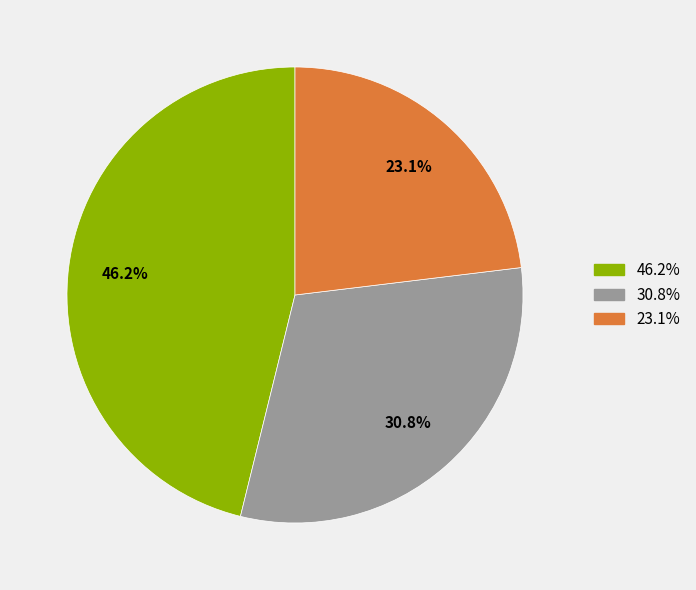

Is 30.8% the majority of the pie?

No